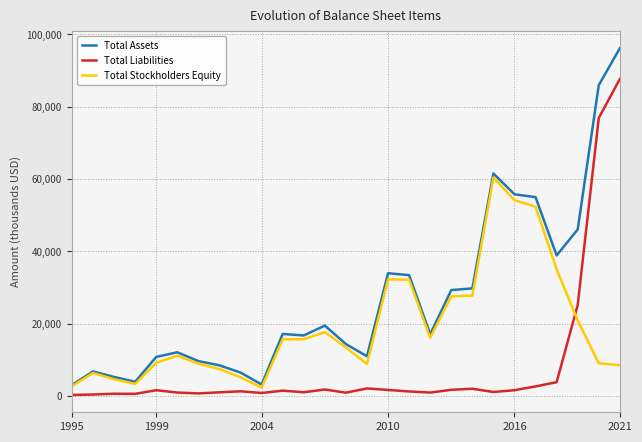

Rank the series by their average value, from lowest to highest.

Total Liabilities, Total Stockholders Equity, Total Assets